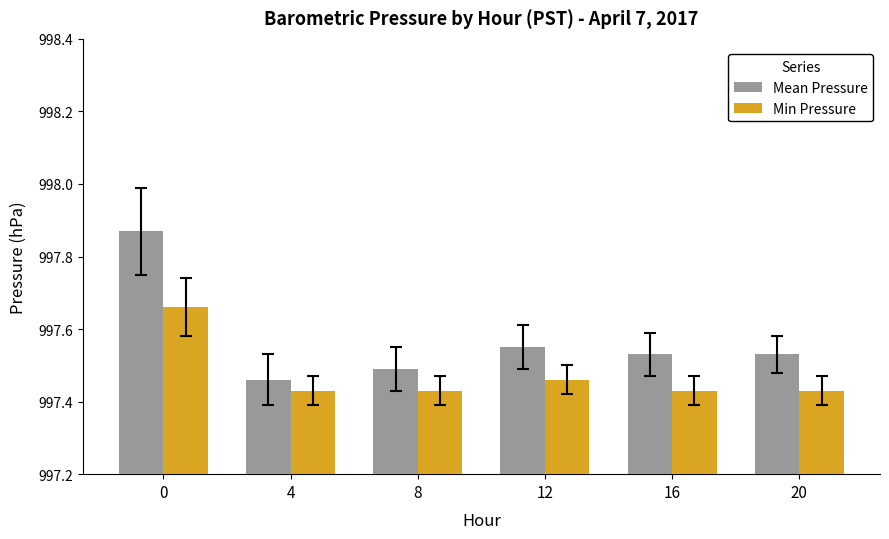

Which series has the largest range (max minus min)?

Mean Pressure